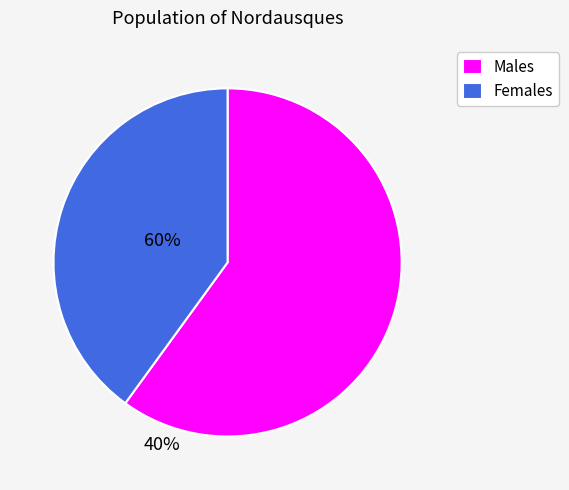

Rank the categories by value from lowest to highest.

Females, Males